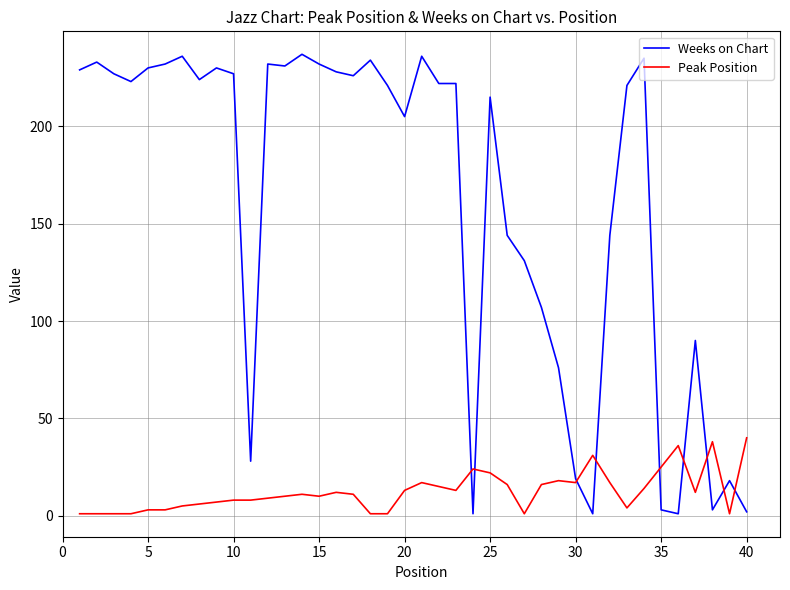

Which series has the largest range (max minus min)?

Weeks on Chart